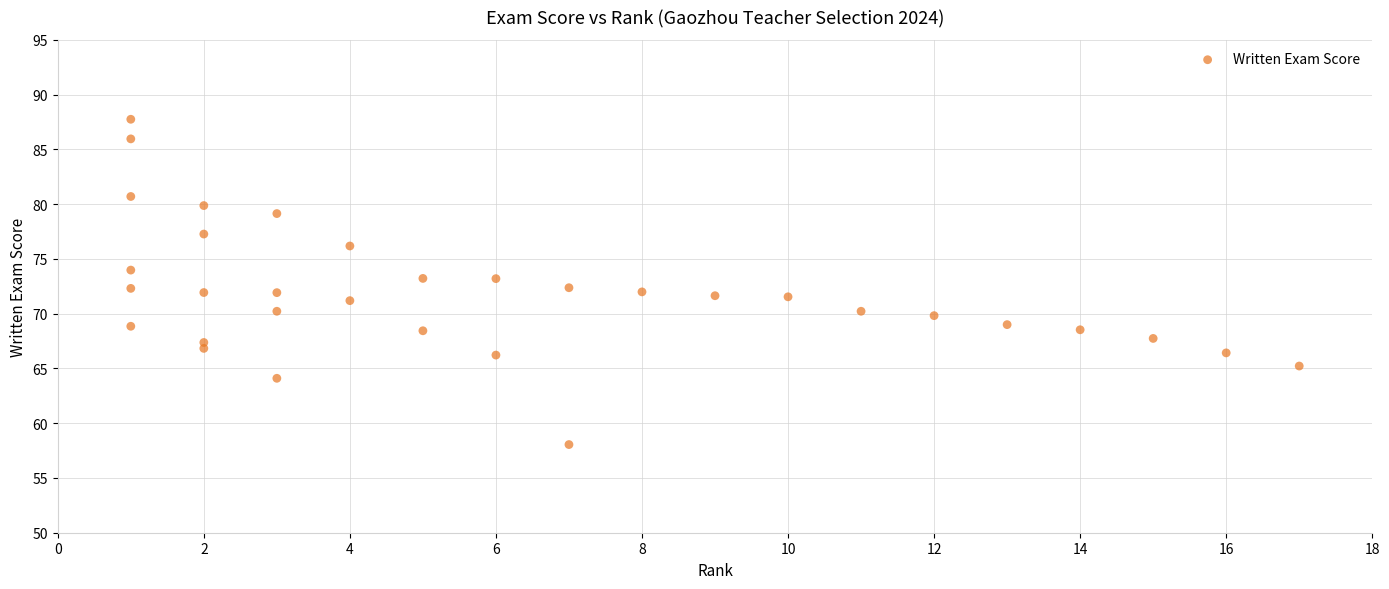

What is the range of X values (max minus min)?

16.0